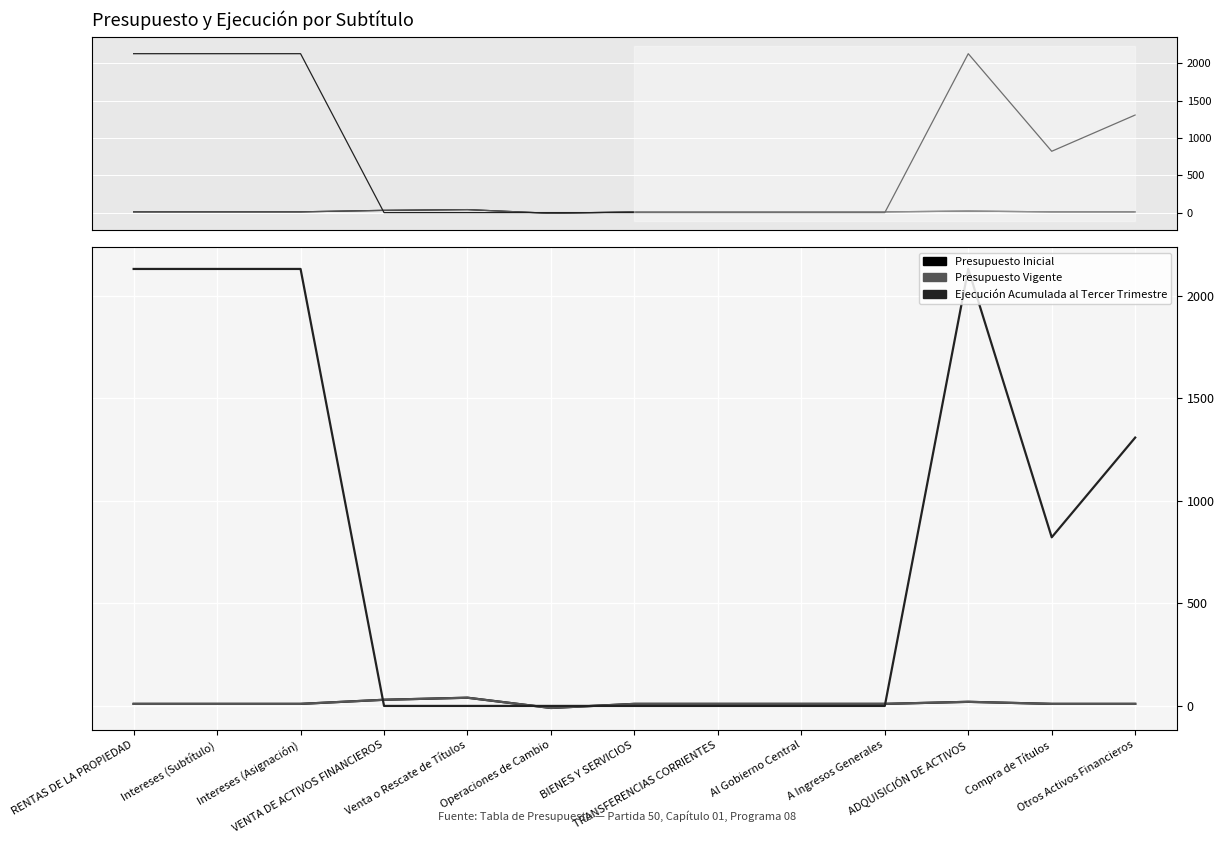

Does the chart display data point markers on the line(s)?

No